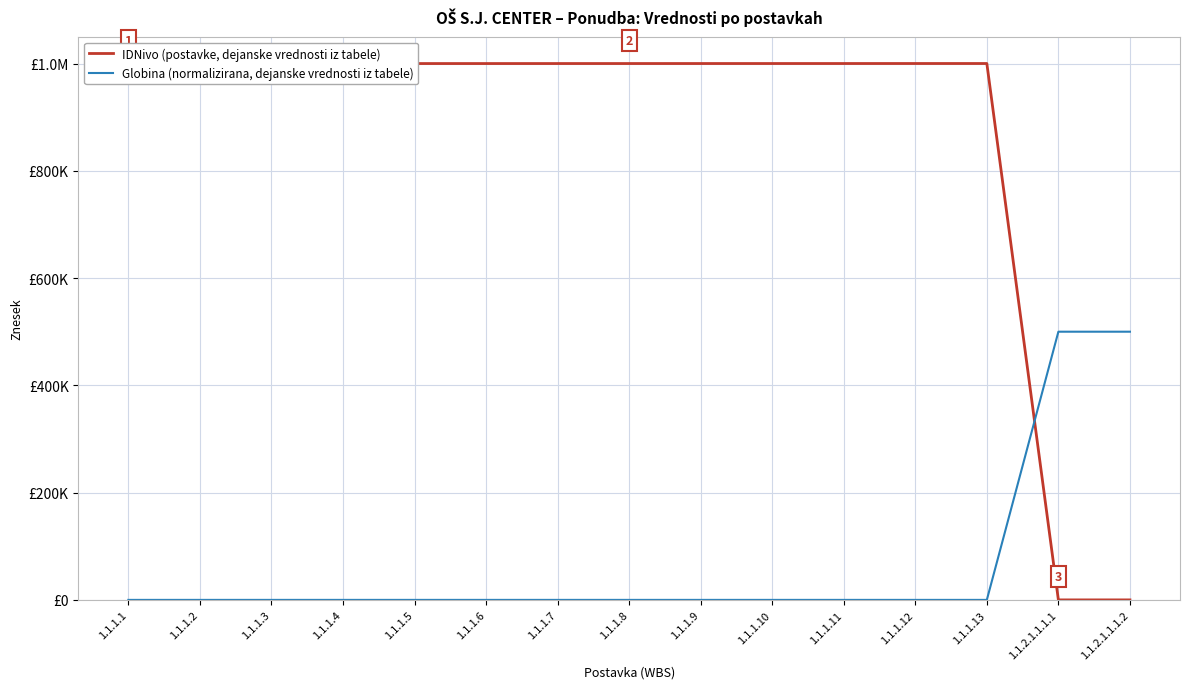

Does the chart display data point markers on the line(s)?

No